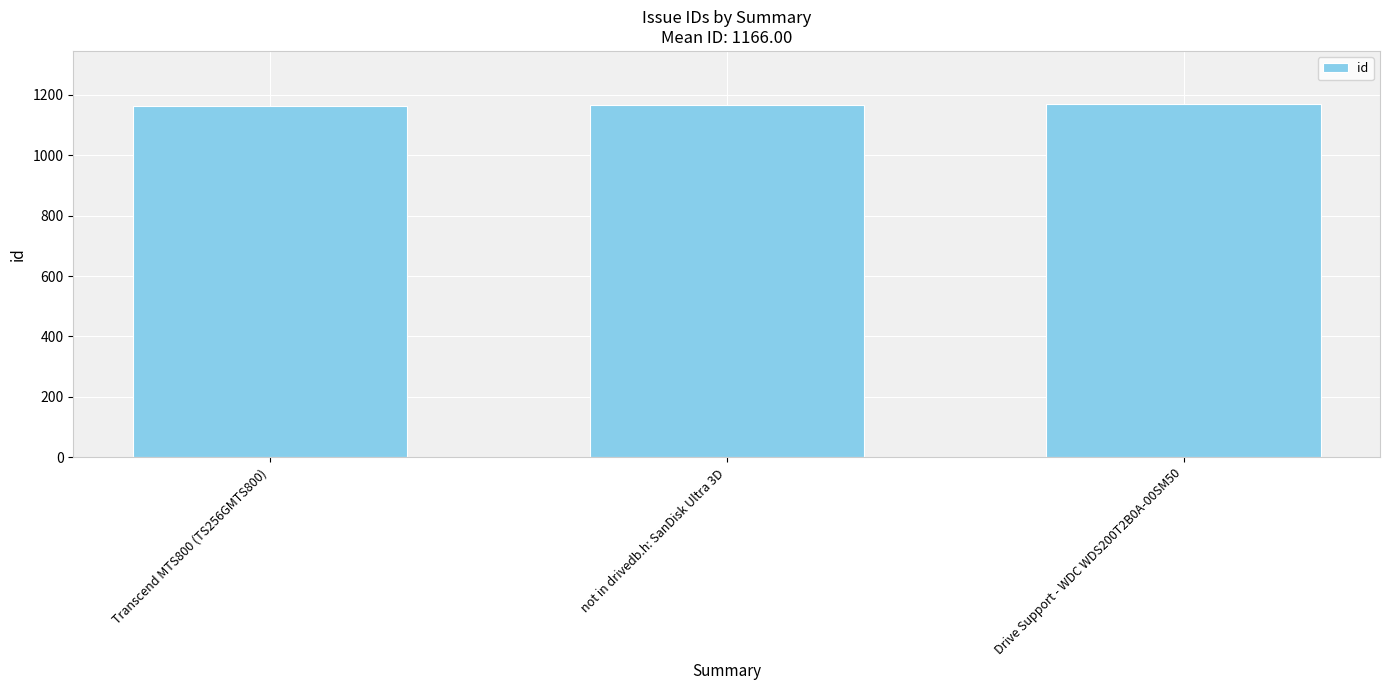

What is the difference between the maximum and second lowest values?

3